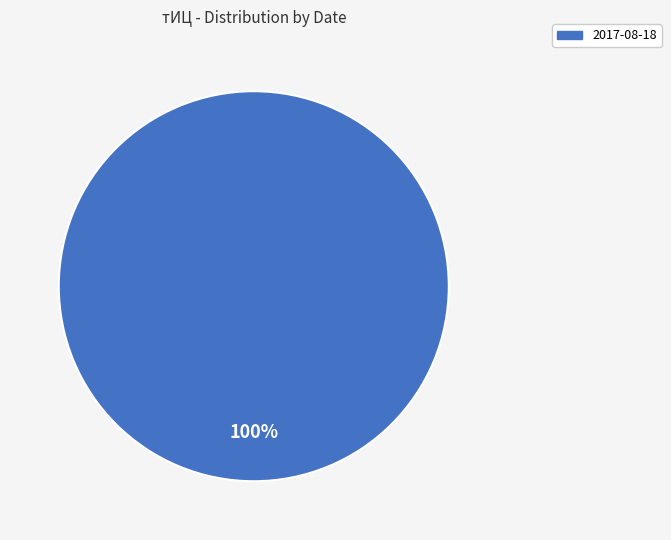

Is it true that 2017-08-18 is 100% of the pie?

True